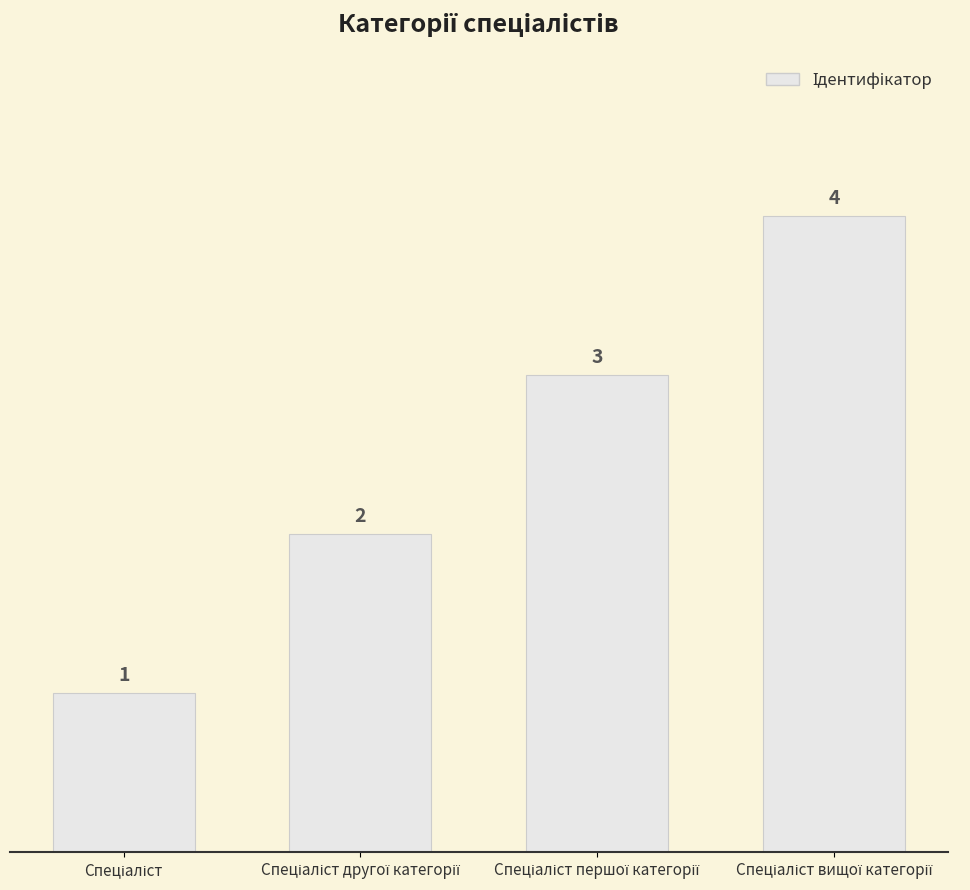

What is the maximum value shown in the chart?

4